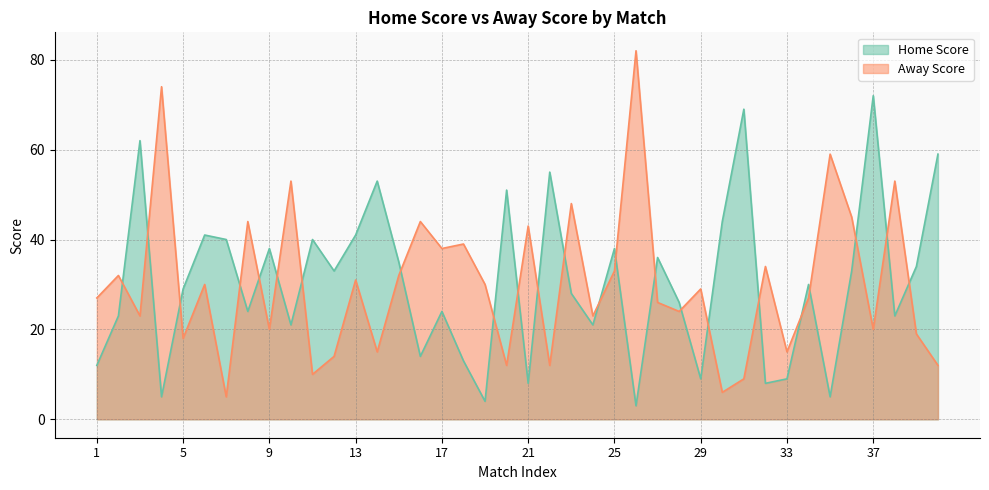

List the series in order of their overall mean, lowest first.

Away Score, Home Score